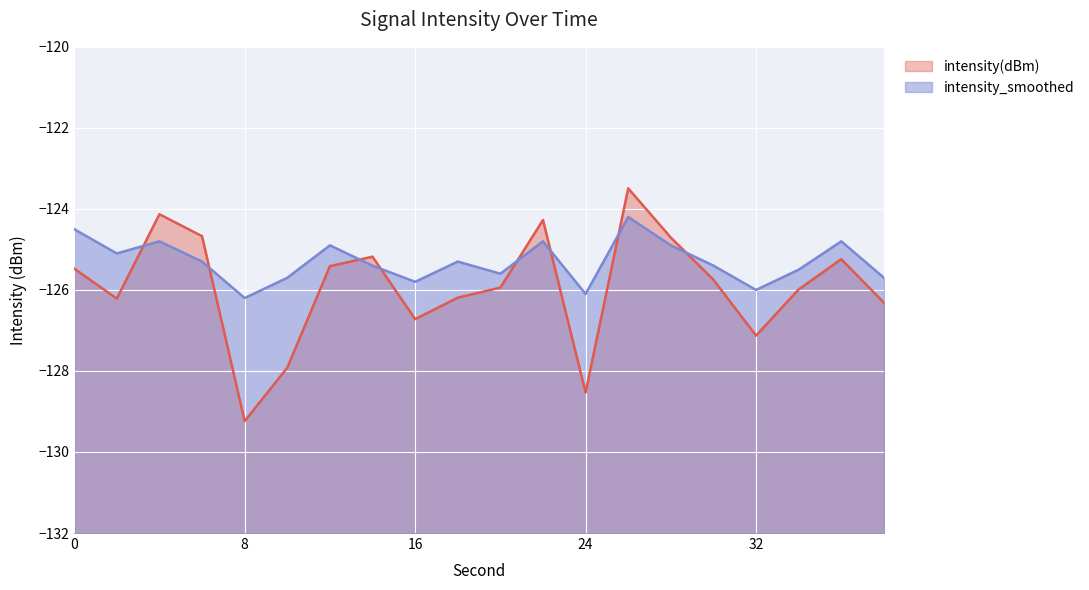

What is the maximum value for intensity(dBm)?

-123.5